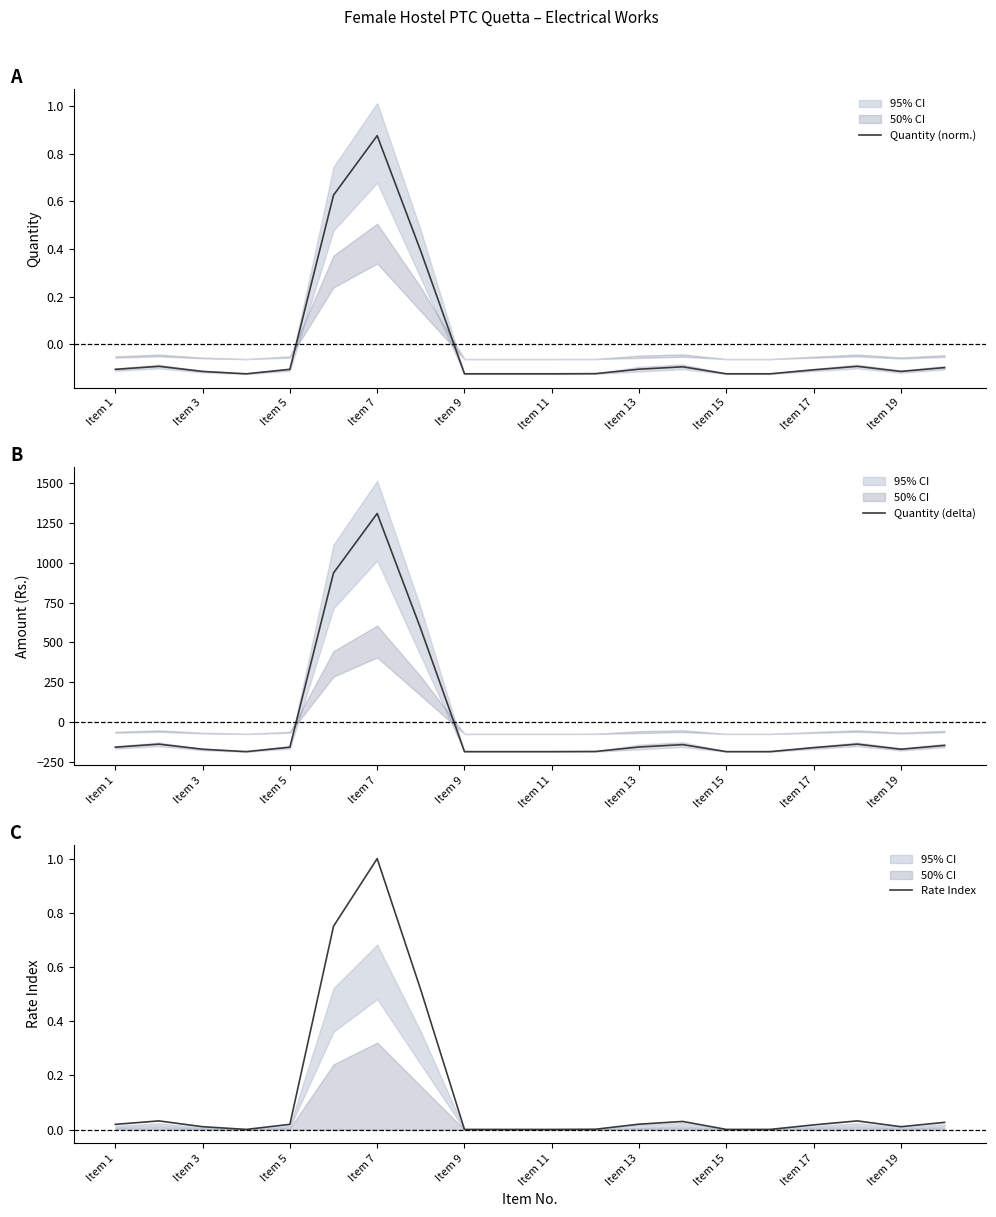

The Rate Index series shows 0.0 at Item 19. True or false?

True